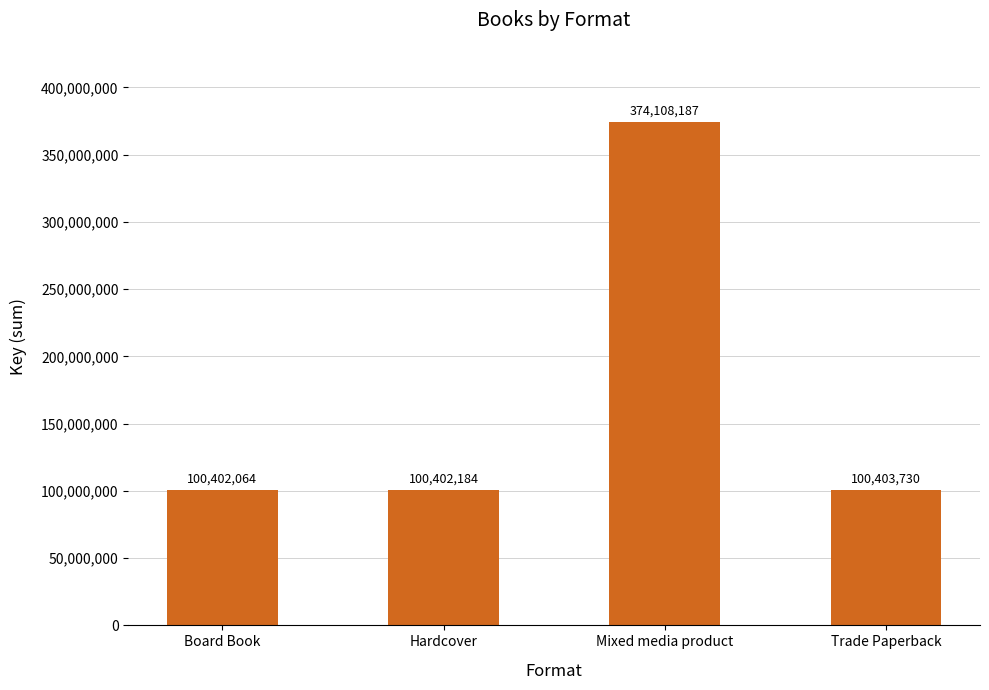

List the labels in order of value, largest first.

Mixed media product, Trade Paperback, Hardcover, Board Book